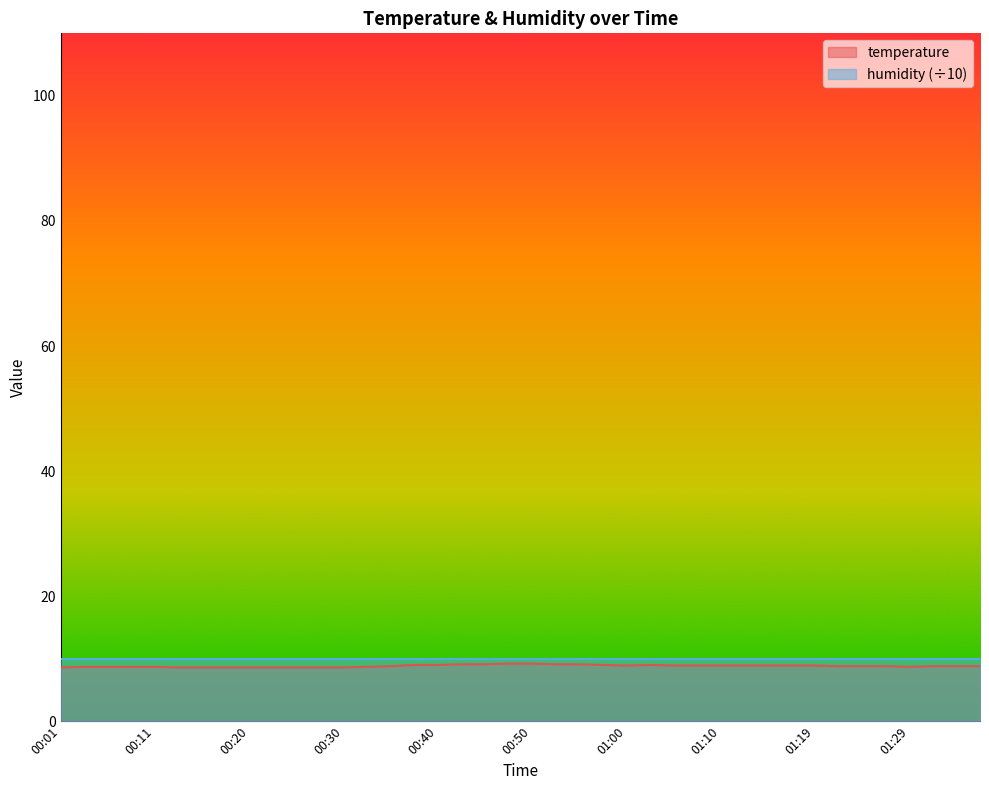

What is the ratio of the value at 01:27 to the value at 00:40?

1.0